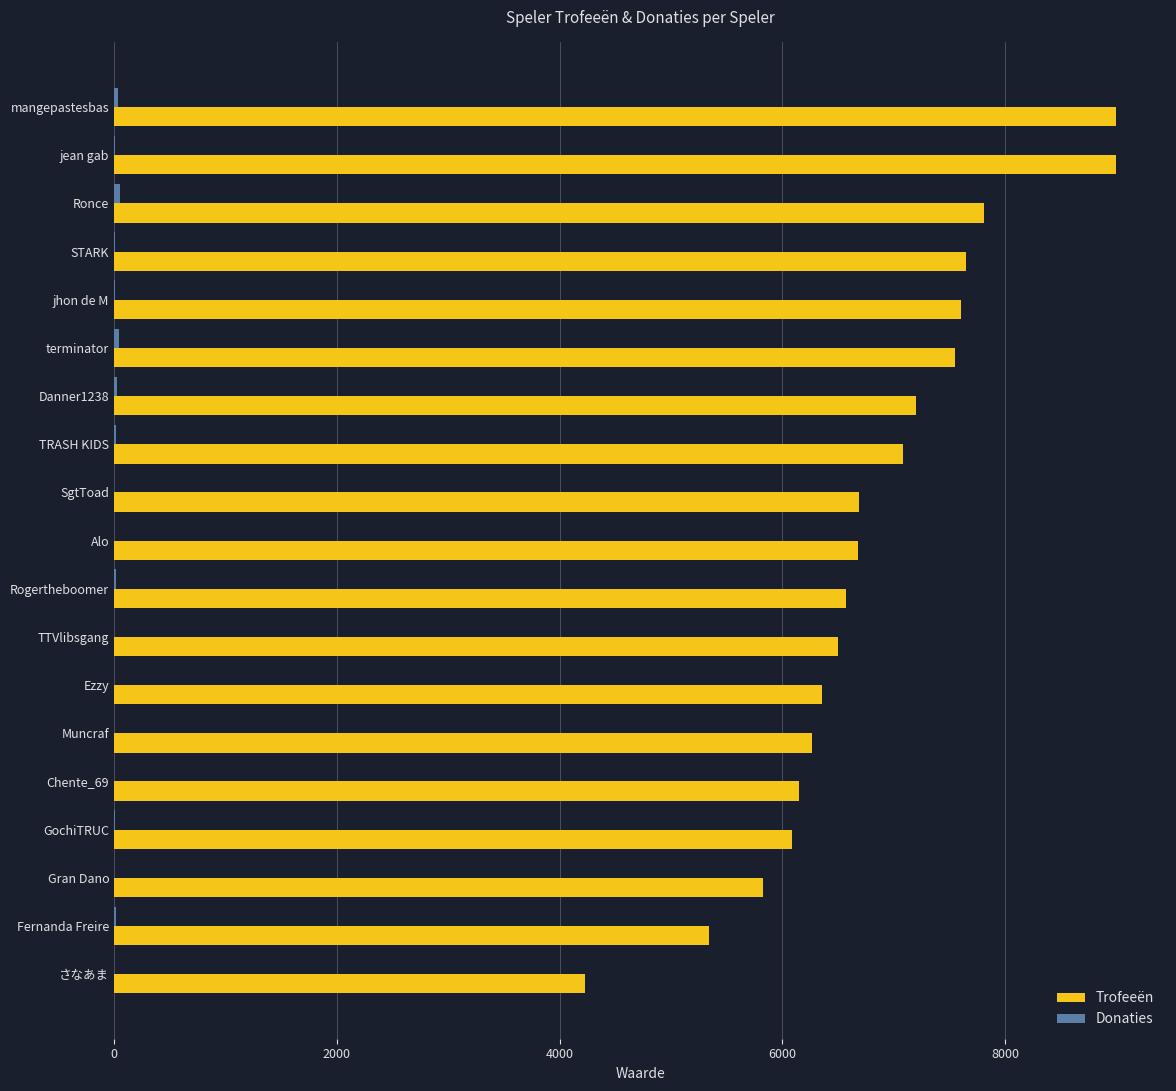

Is it true that Trofeeën equals 6690 at SgtToad?

True